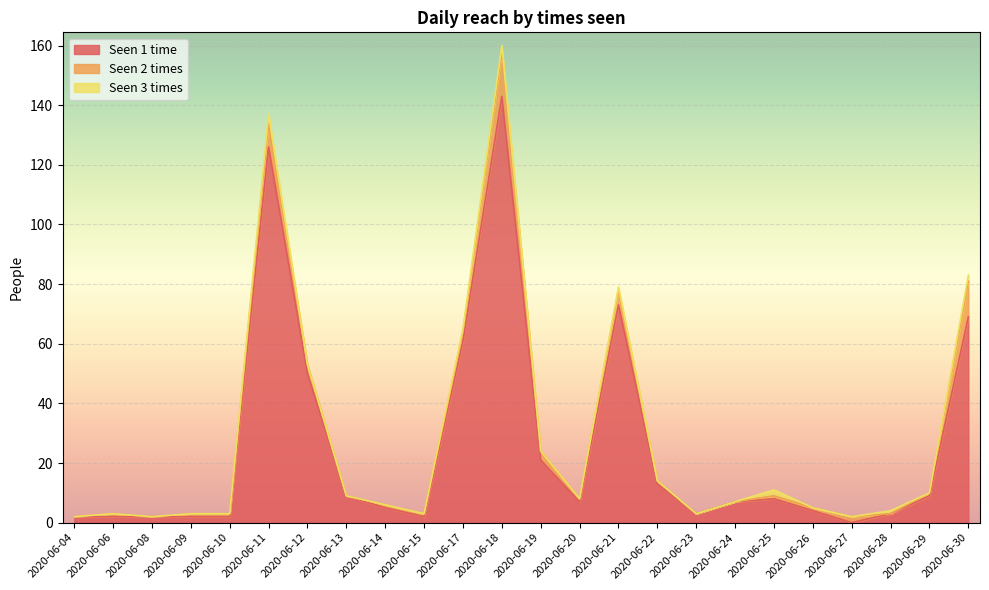

Between 2020-06-20 and 2020-06-22, which series saw the biggest shift?

1